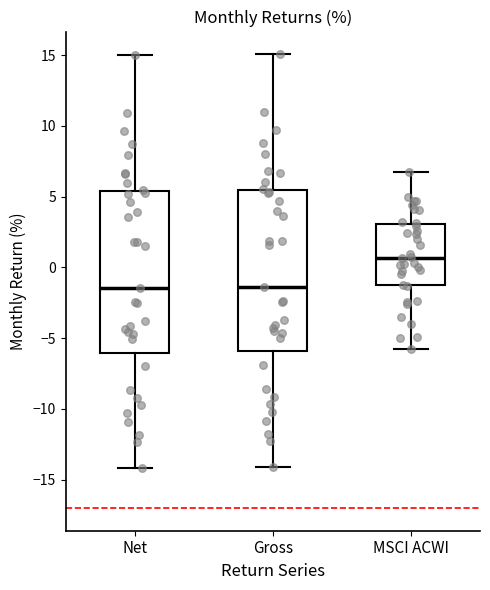

Reading left to right, read every box against the y-axis: the position of its median line, the range the box covers, and the ends of its whiskers. The values are not printed on the chart, so give them approximately, as read against the axis.

Net: median -1.5, box -6.0 to 5.5, whiskers -14.0 to 15.0
Gross: median -1.5, box -6.0 to 5.5, whiskers -14.0 to 15.0
MSCI ACWI: median 0.5, box -1.5 to 3.0, whiskers -5.5 to 7.0